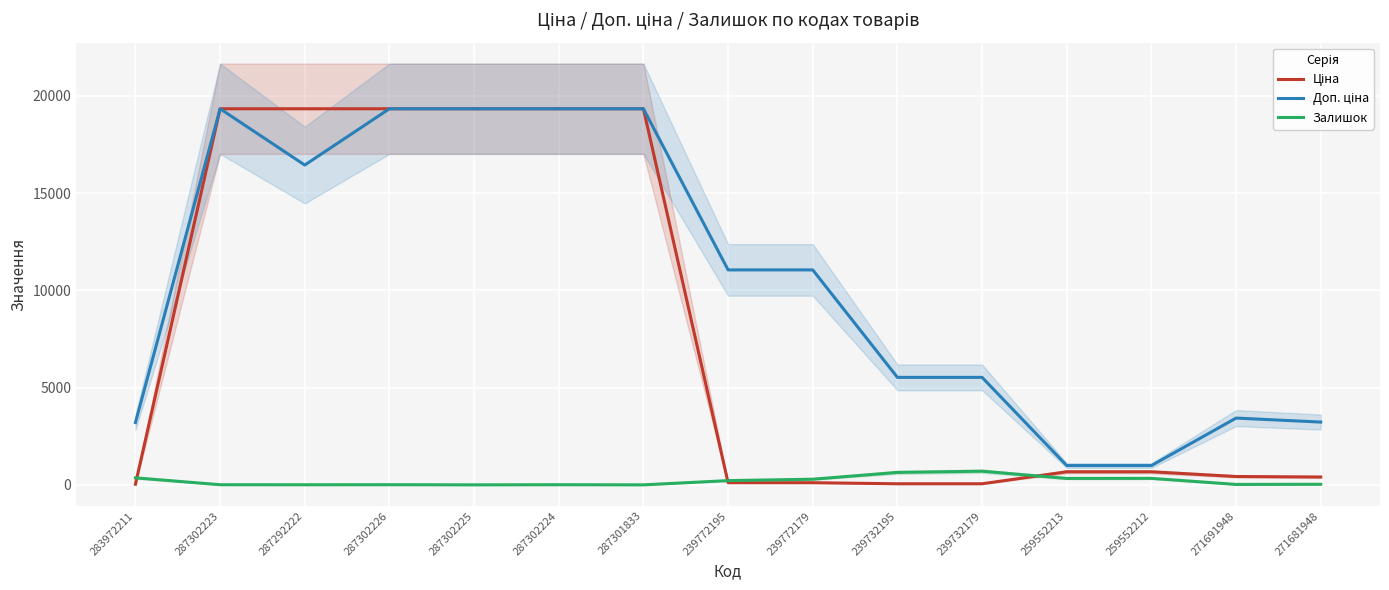

The value of Ціна at 239732195 is 55.3. True or false?

True